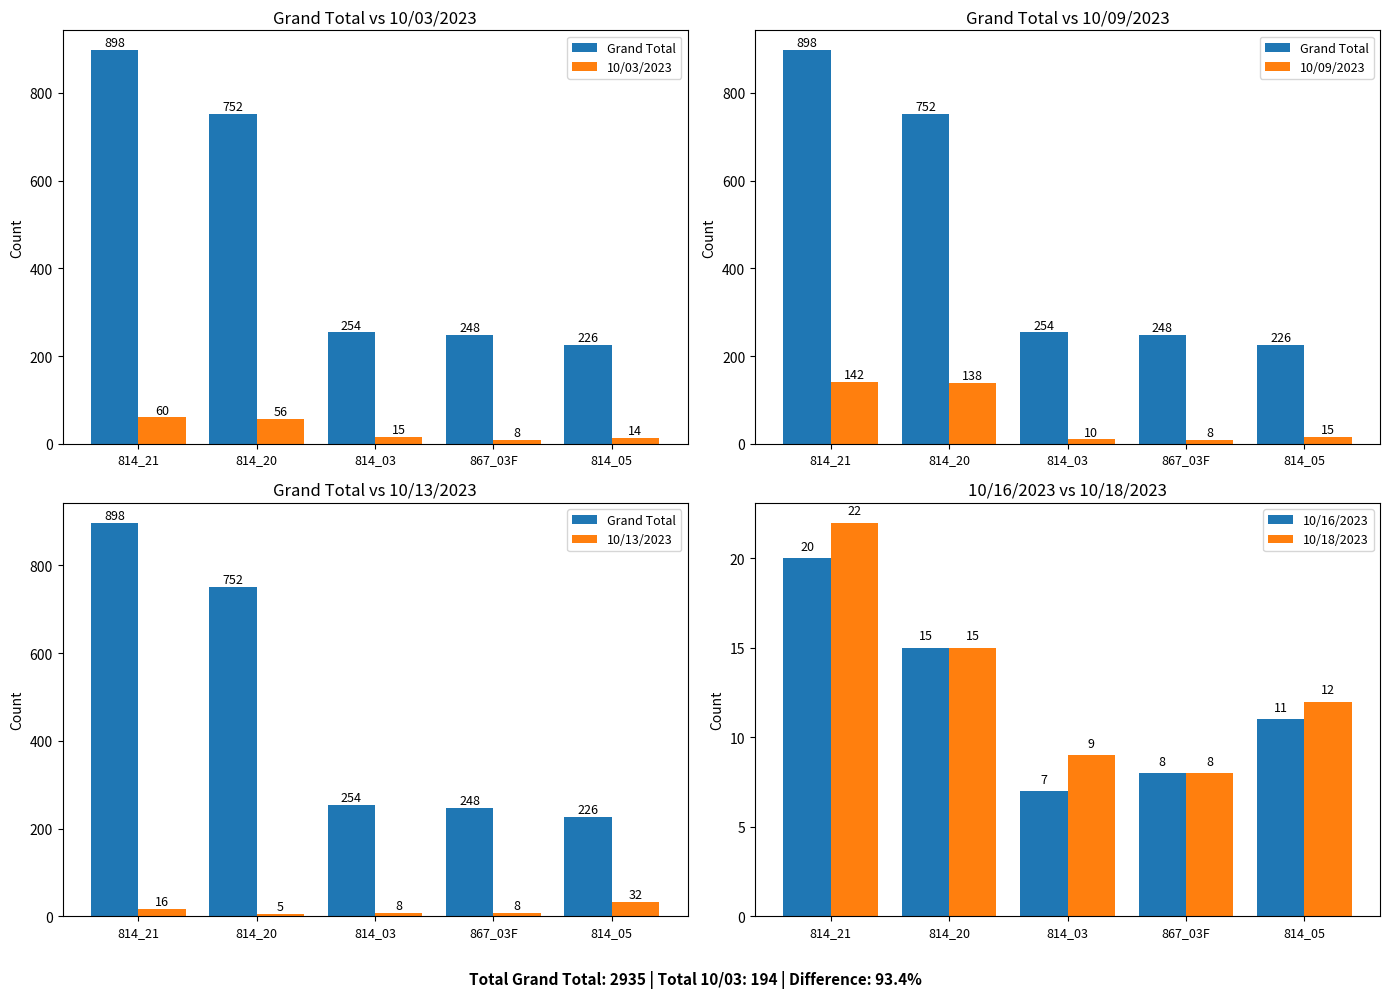

At which label is 10/18/2023 closest to 15?

814_20